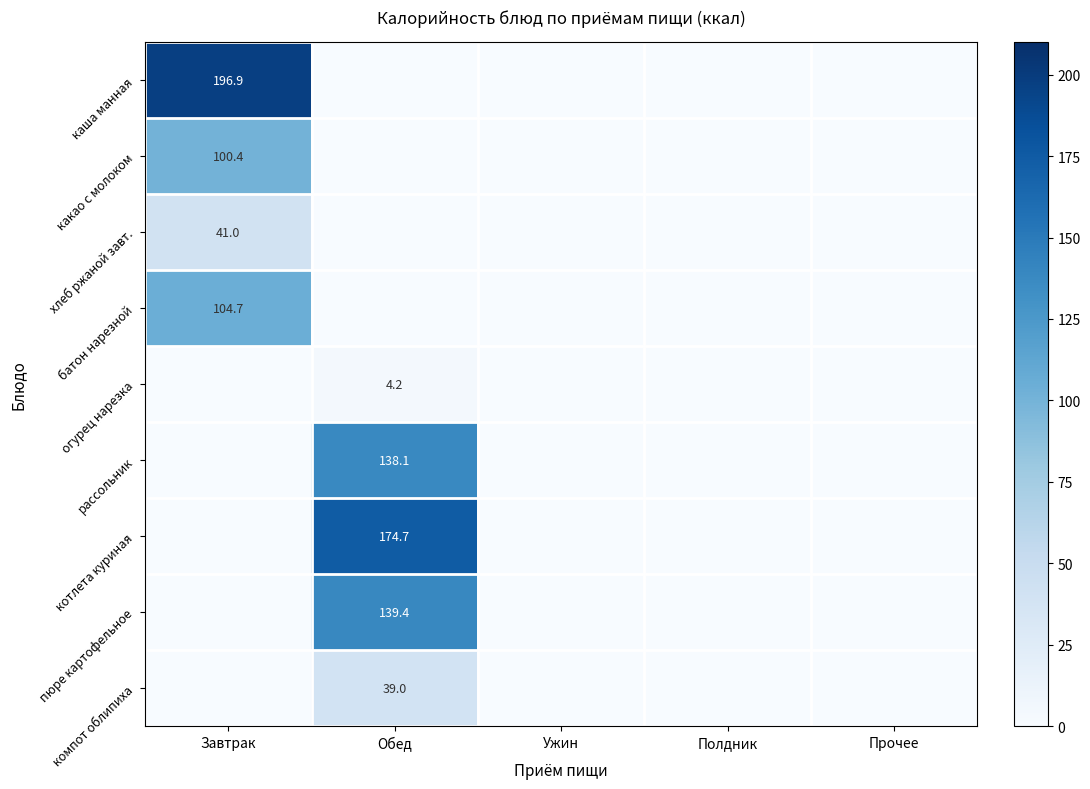

True or false: пюре картофельное has a value of 139.4 at Обед.

True